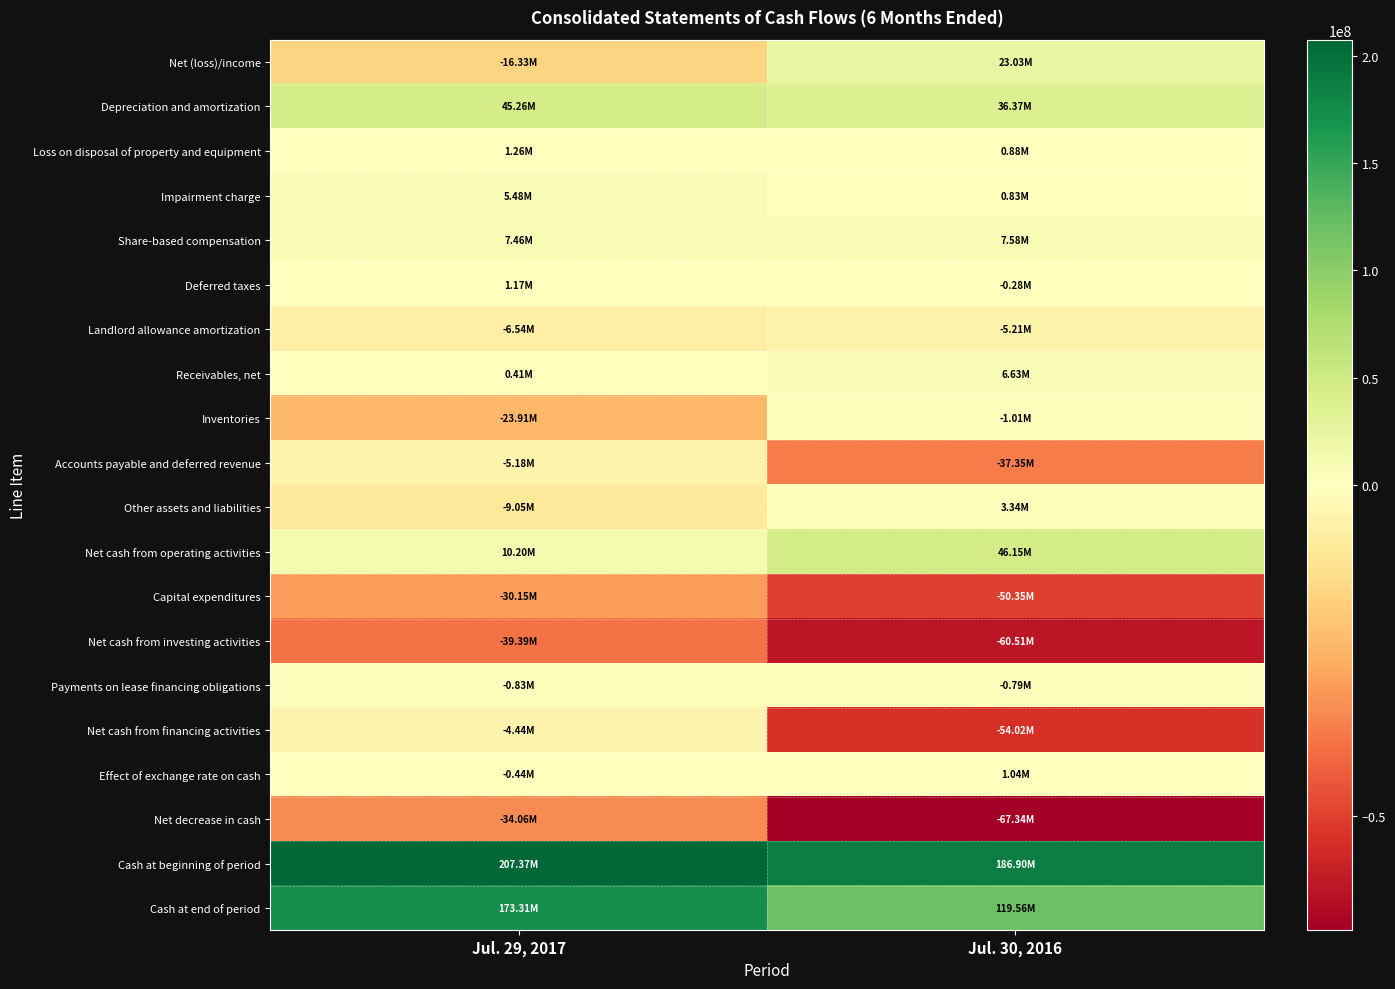

Which has a higher value, Jul. 29, 2017 or Jul. 30, 2016?

Jul. 30, 2016